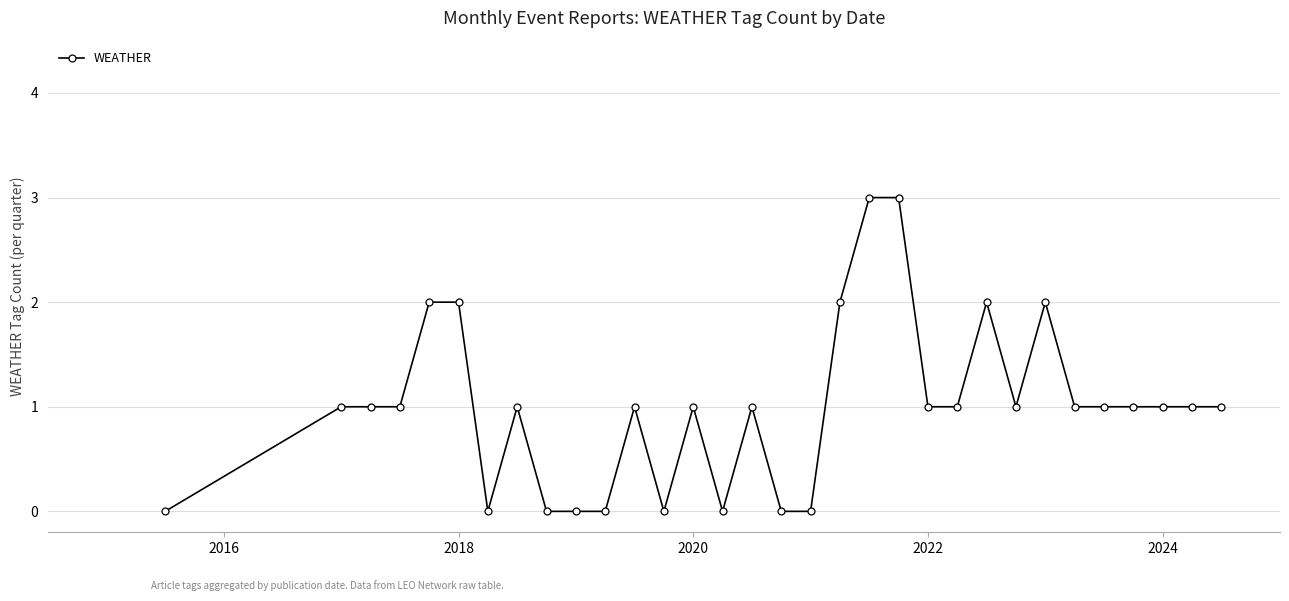

True or false: there are more than 0 points higher than both neighbors.

True